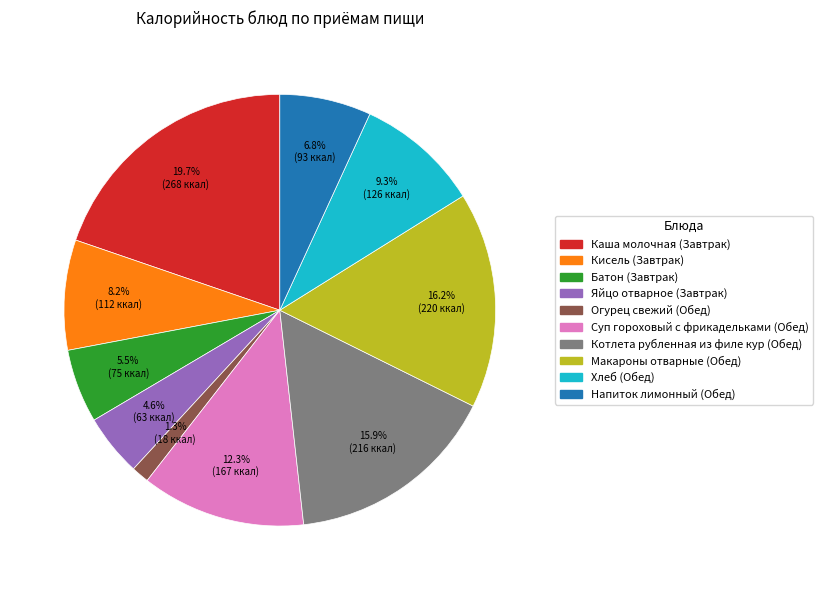

To the nearest percent, what percentage of the pie is Яйцо отварное (Завтрак)?

5%